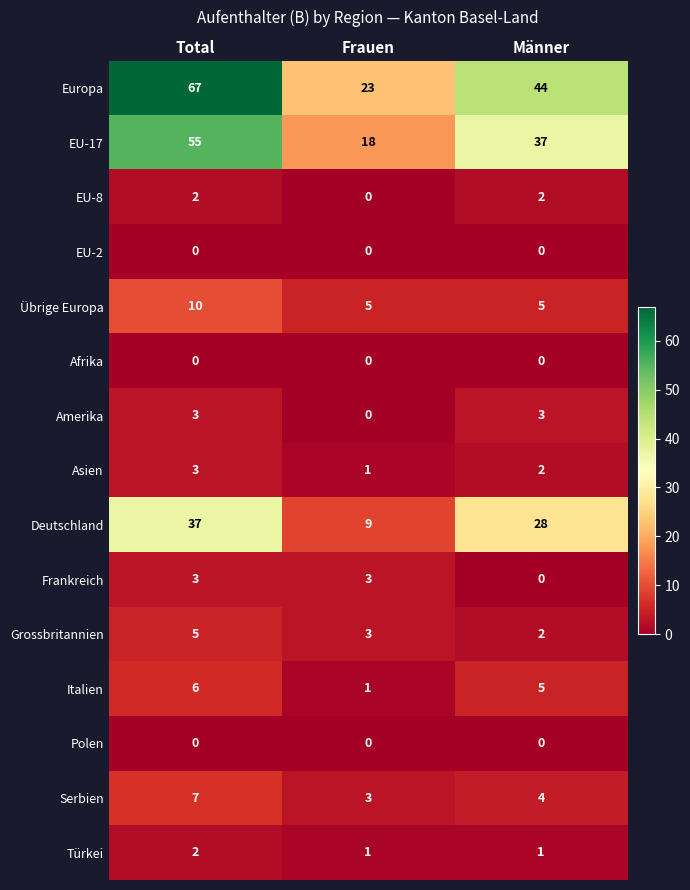

What is the spread (max minus min) of values at Total?

67